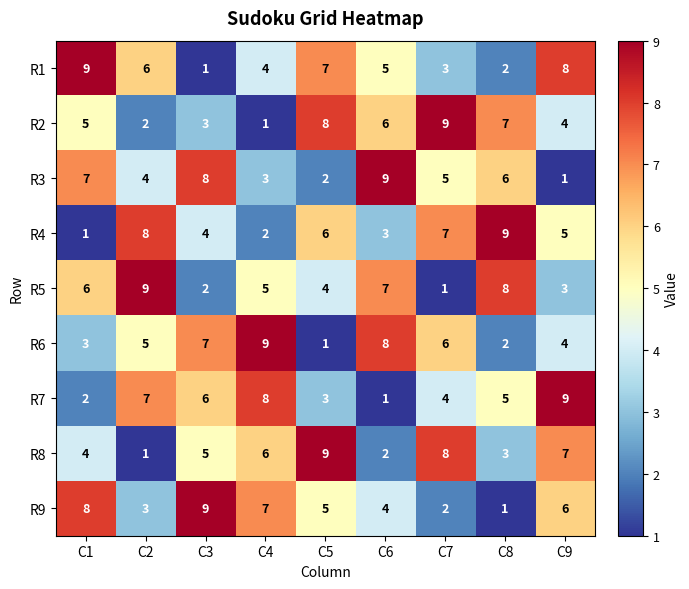

What is the difference between the highest and lowest values at C8?

8